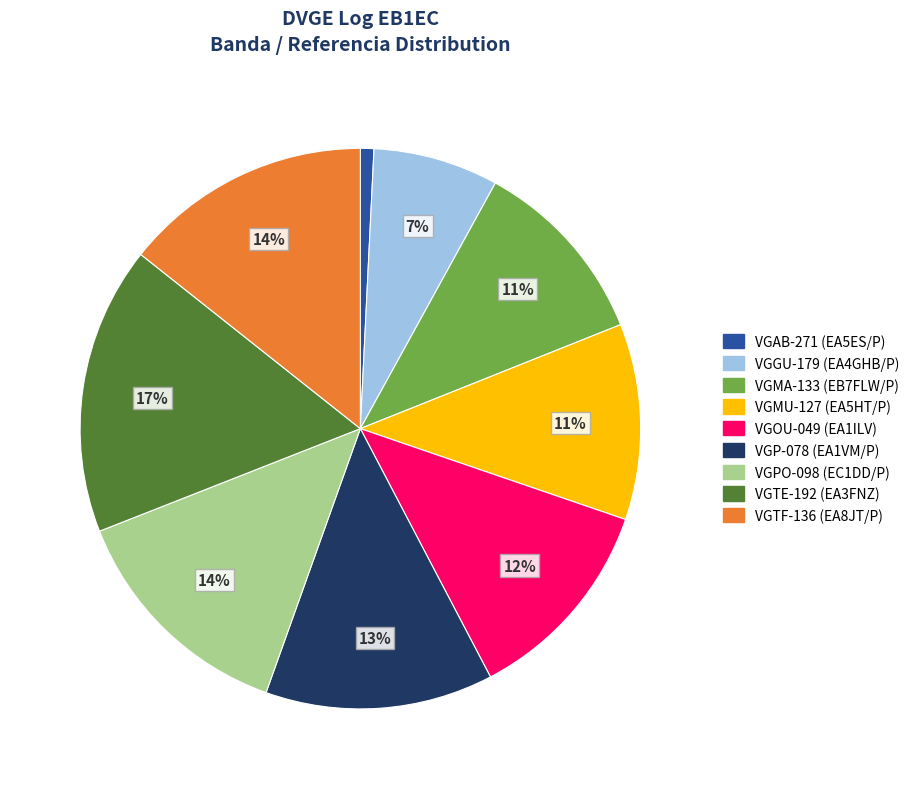

To the nearest percent, what percentage of the pie is VGOU-049 (EA1ILV)?

12%